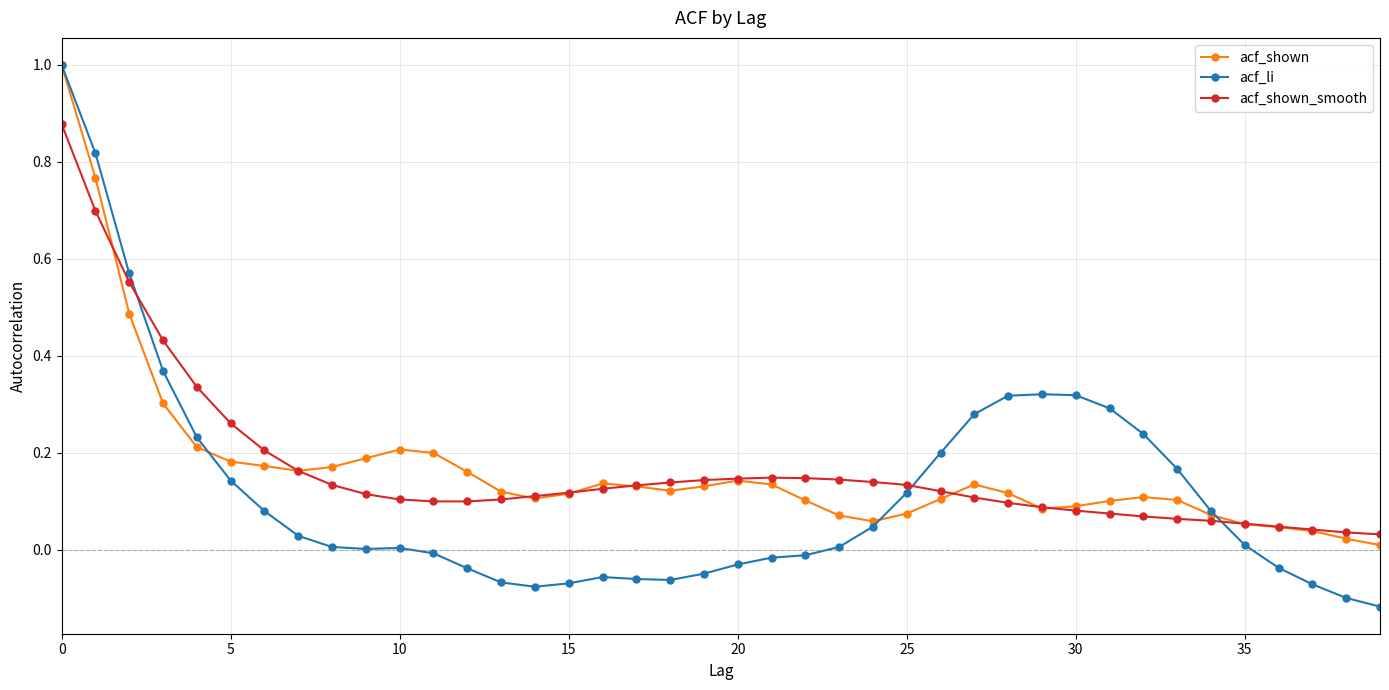

Which series has the largest range (max minus min)?

acf_li